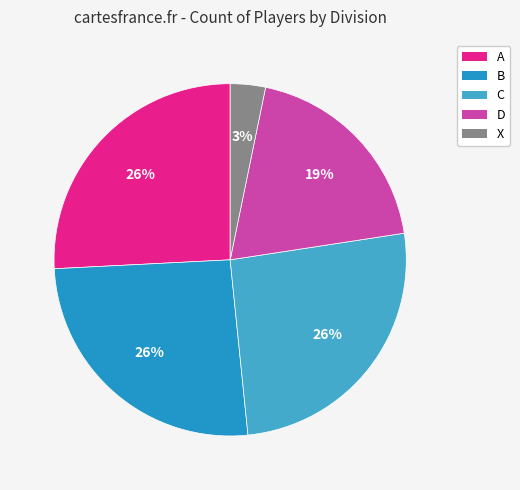

To the nearest percent, what is the combined percentage of C and D?

45%